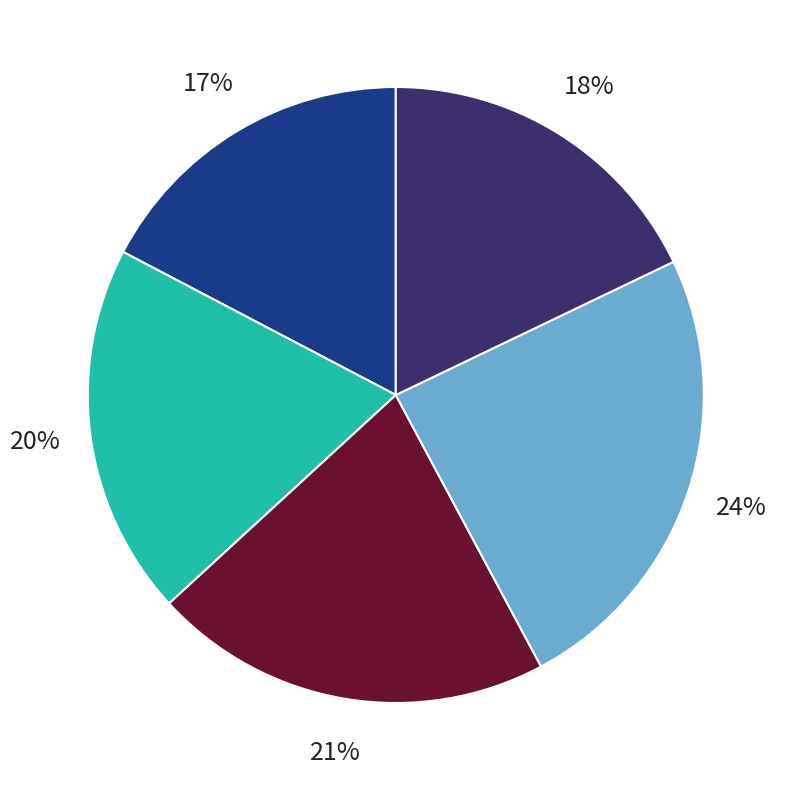

Does any single category account for the majority?

No